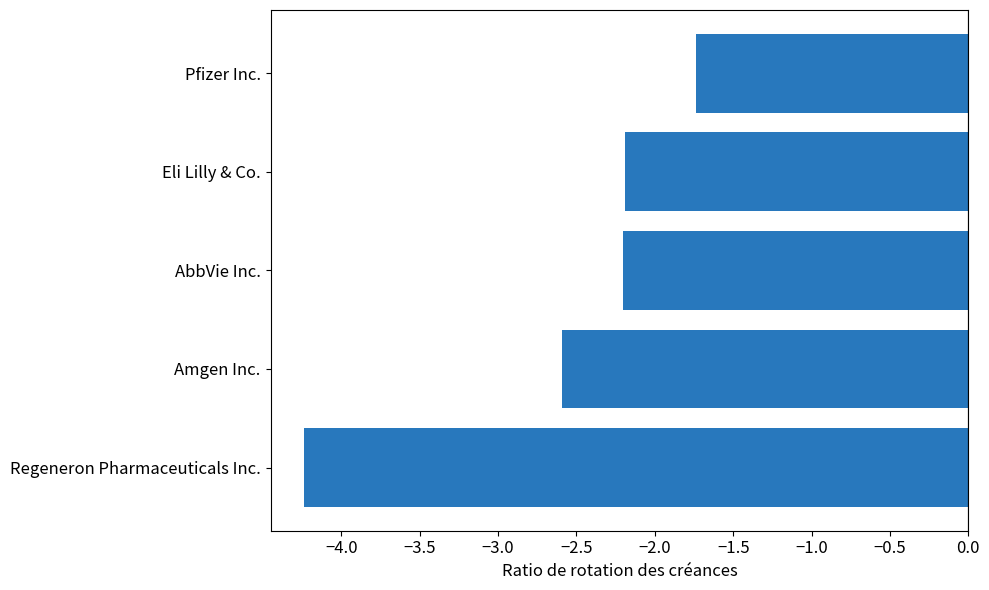

Which has a higher value, Pfizer Inc. or Eli Lilly & Co.?

Pfizer Inc.